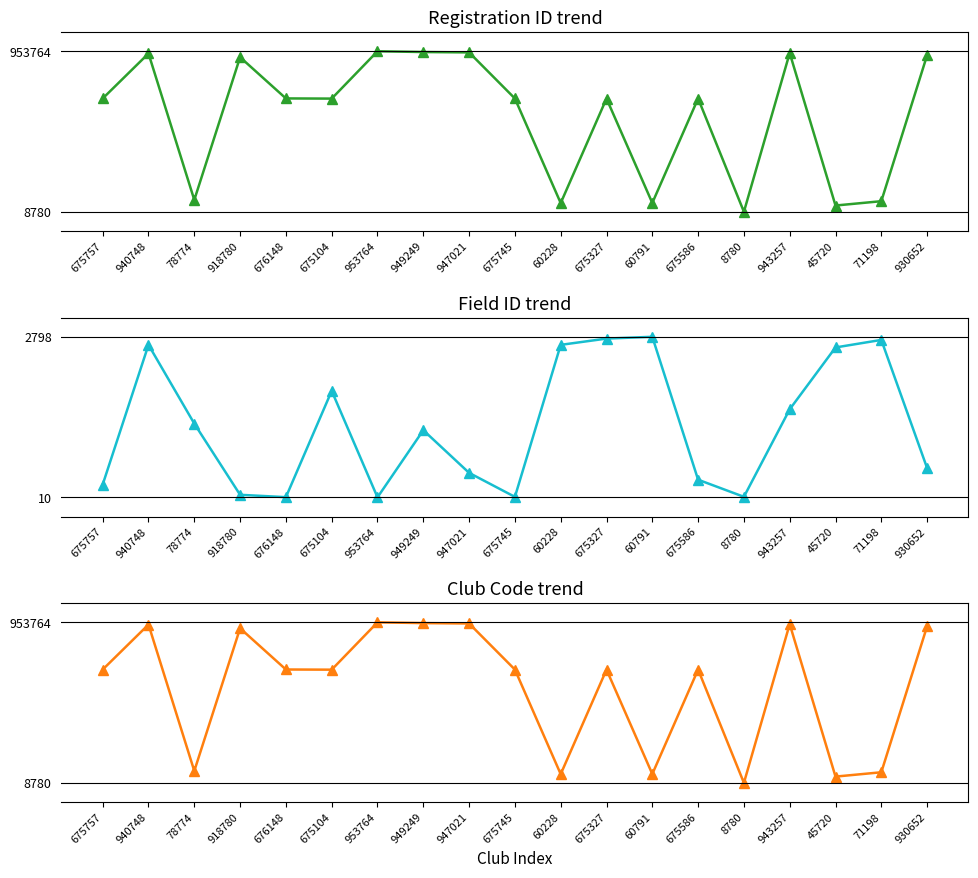

Reading left to right, what are all the values shown in this chart?

Registration ID: 675757	940748	78774	918780	676148	675104	953764	949249	947021	675745	60228	675327	60791	675586	8780	943257	45720	71198	930652
Field ID: 232	2658	1290	54	13	1859	10	1176	435	18	2658	2767	2798	316	19	1539	2613	2744	518
Club Code: 675757	940748	78774	918780	676148	675104	953764	949249	947021	675745	60228	675327	60791	675586	8780	943257	45720	71198	930652